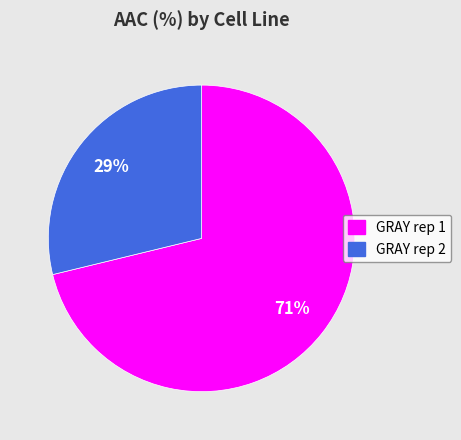

The GRAY rep 1 slice represents 58% of the pie. True or false?

False